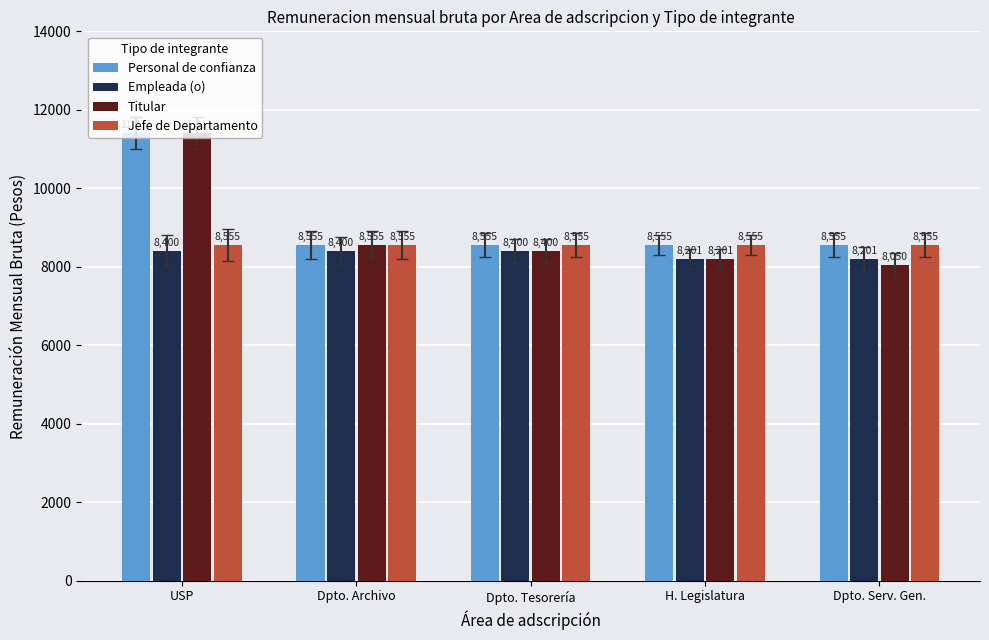

Are the bars horizontal?

No